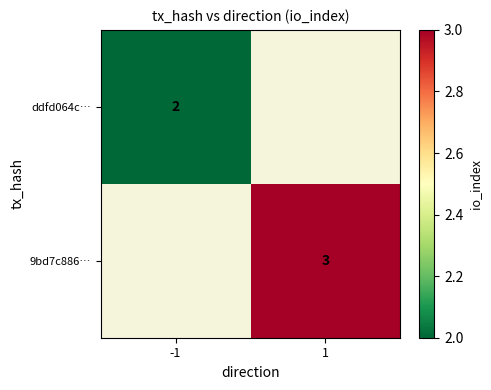

True or false: 9bd7c886… has a value of 4 at 1.

False